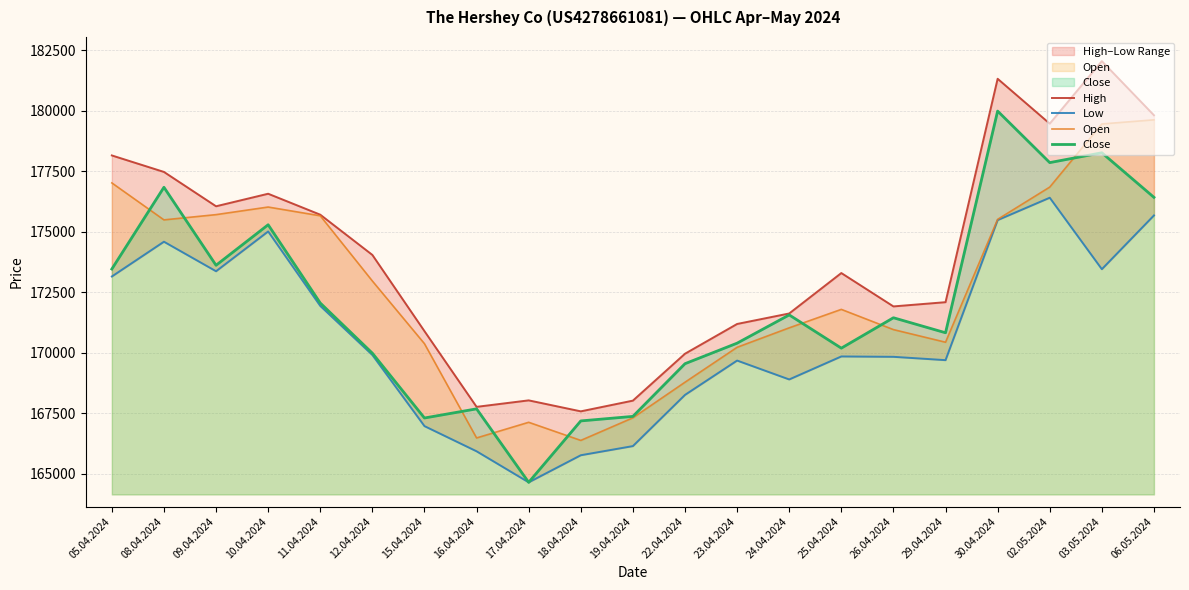

What is the label of the 8th point from the right?

24.04.2024